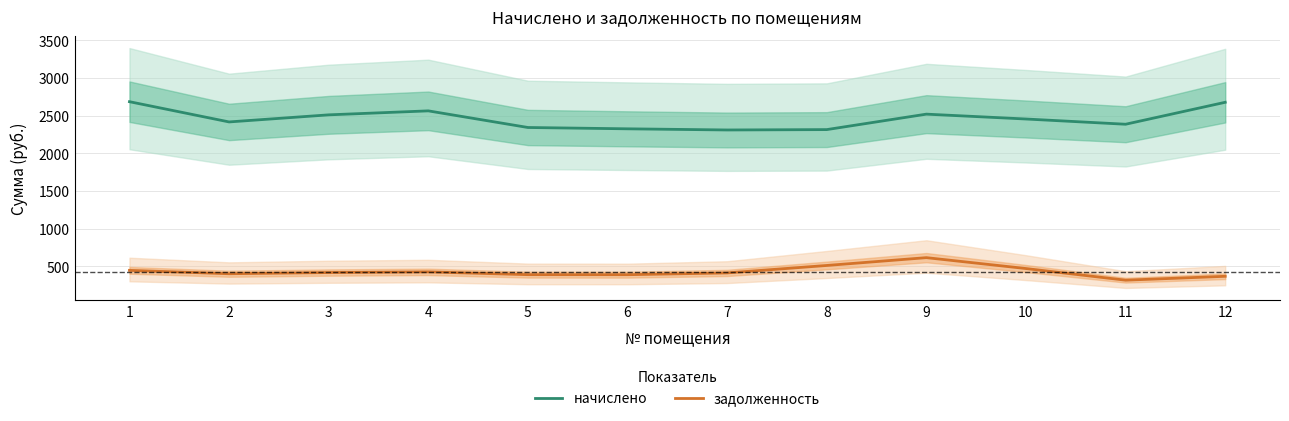

Does the chart have visible grid lines?

Yes